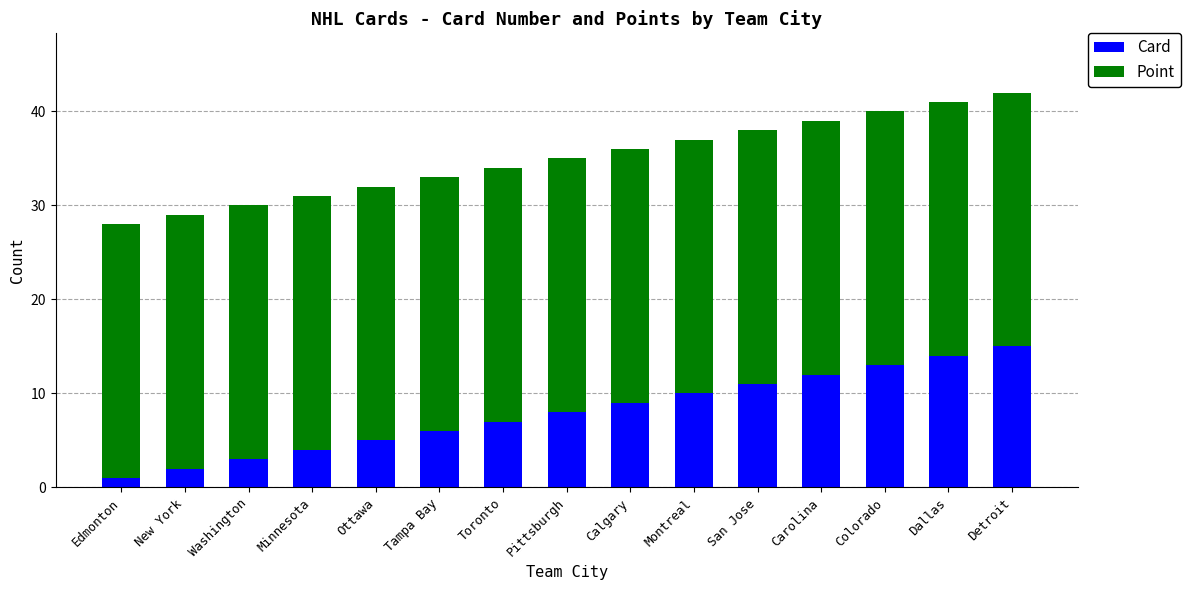

What is the difference between the maximum and minimum values in the Card series?

14